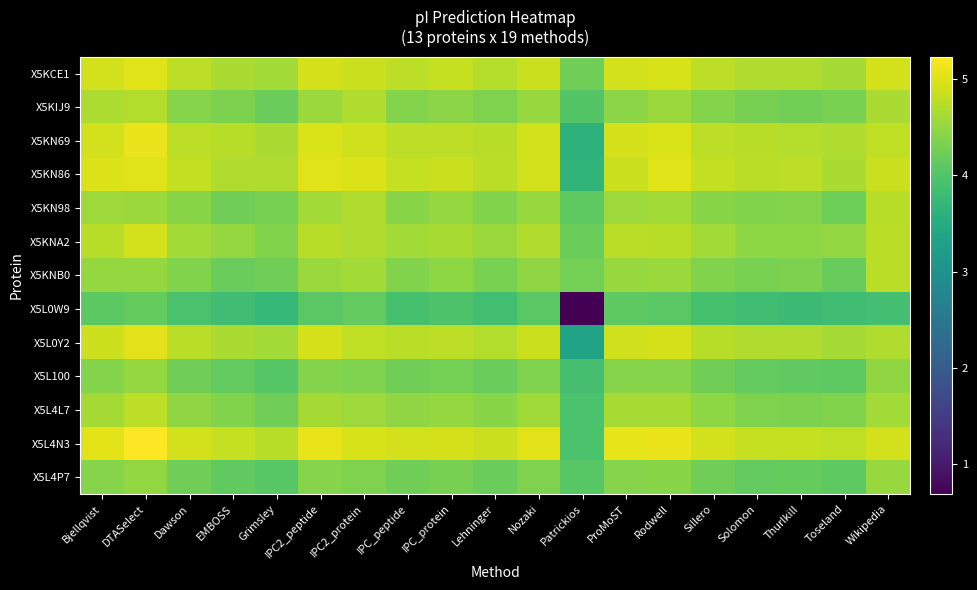

Which series has the largest range (max minus min)?

X5L0W9